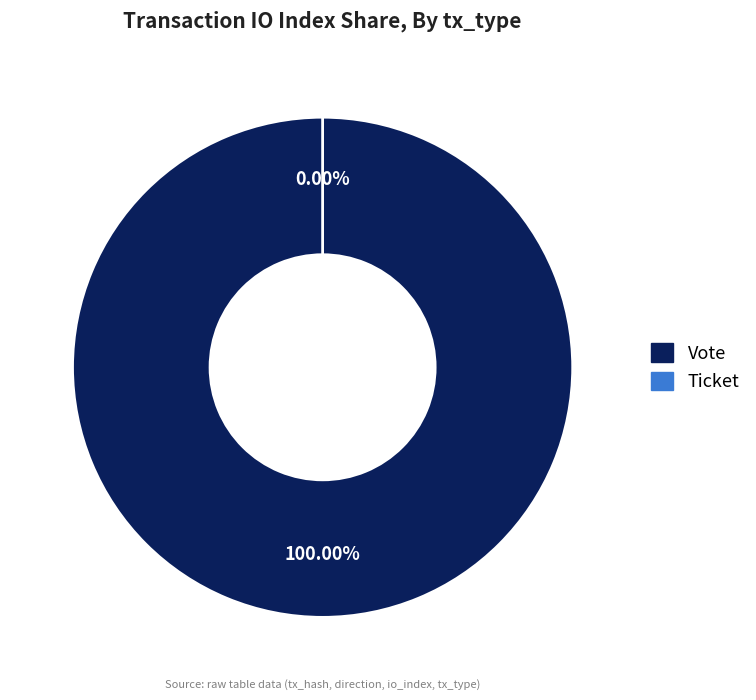

What is the majority slice?

Vote